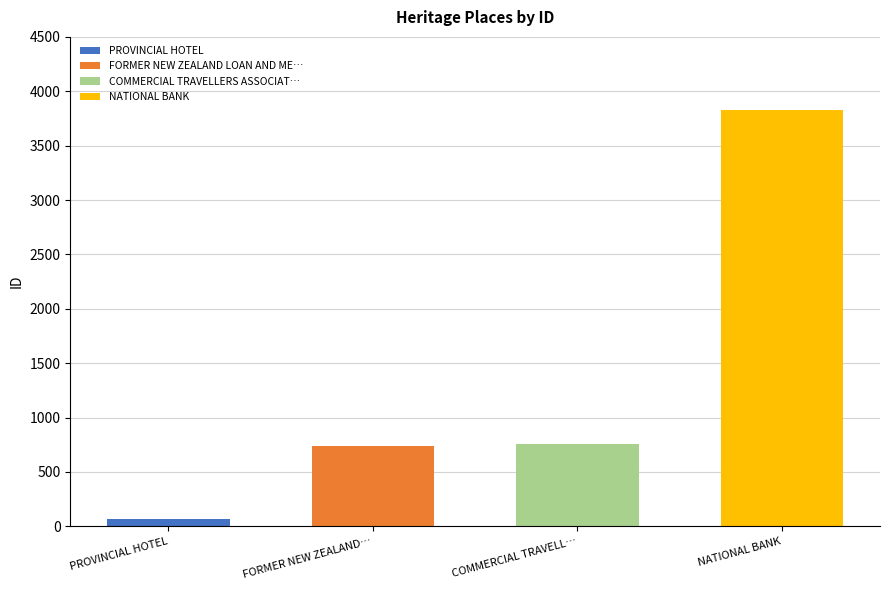

How many data points are less than 757?

2